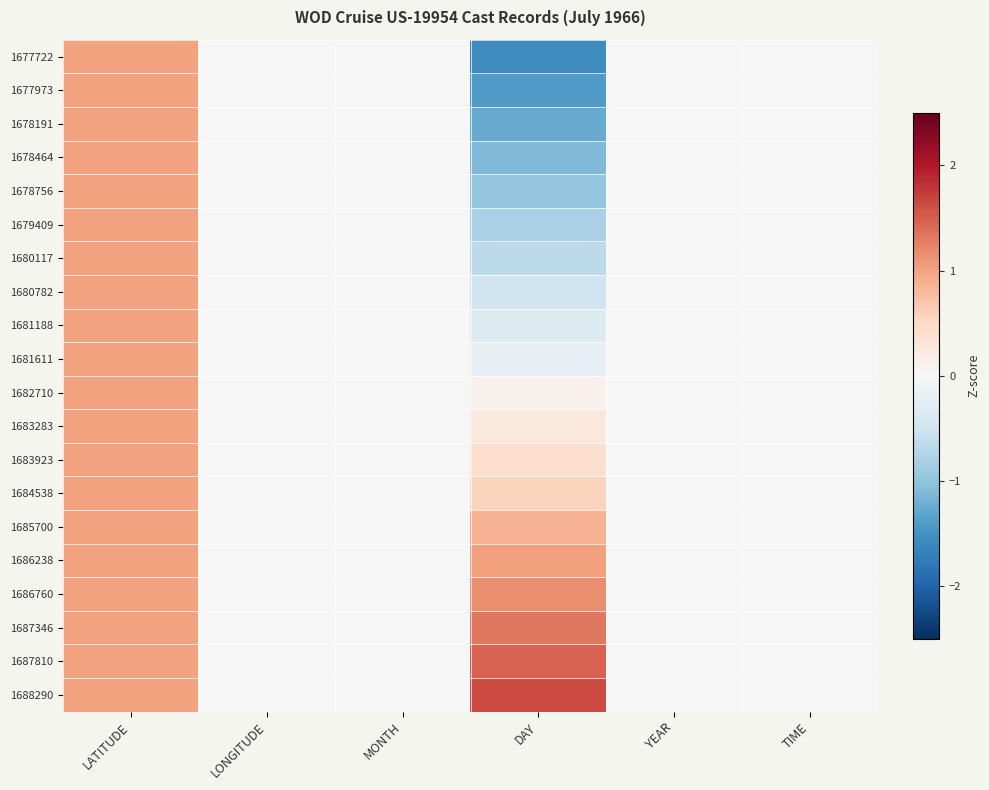

Rank the series by their maximum value, from highest to lowest.

1688290, 1687810, 1687346, 1686760, 1686238, 1677722, 1677973, 1678191, 1678464, 1678756, 1679409, 1680117, 1680782, 1681188, 1681611, 1682710, 1683283, 1683923, 1684538, 1685700